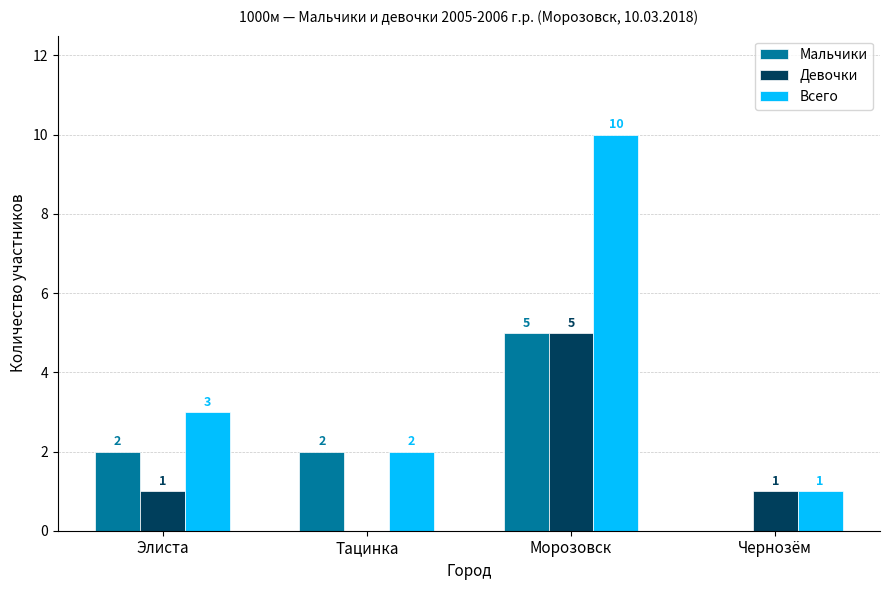

Which series changed the most between Элиста and Морозовск?

Всего